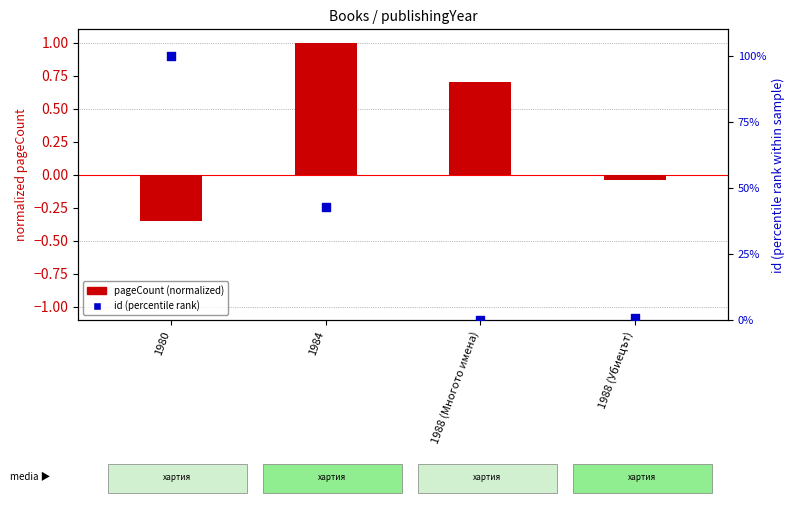

Which series has the largest total across all categories?

id (percentile rank)